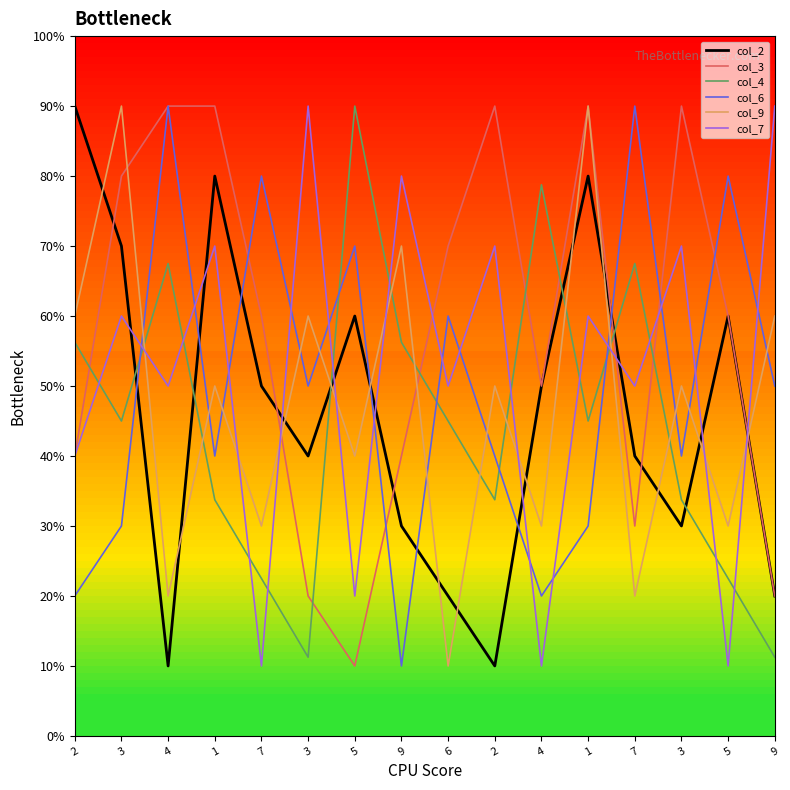

Does the chart have visible grid lines?

No